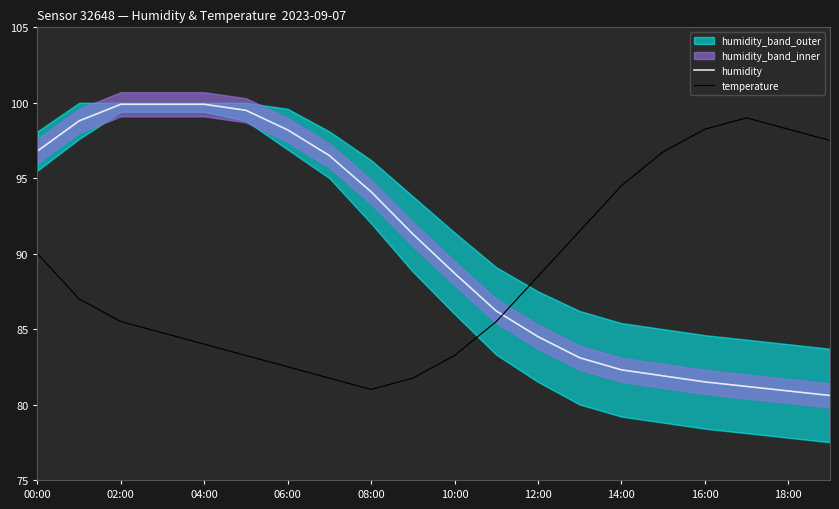

True or false: temperature and humidity cross at least once.

True